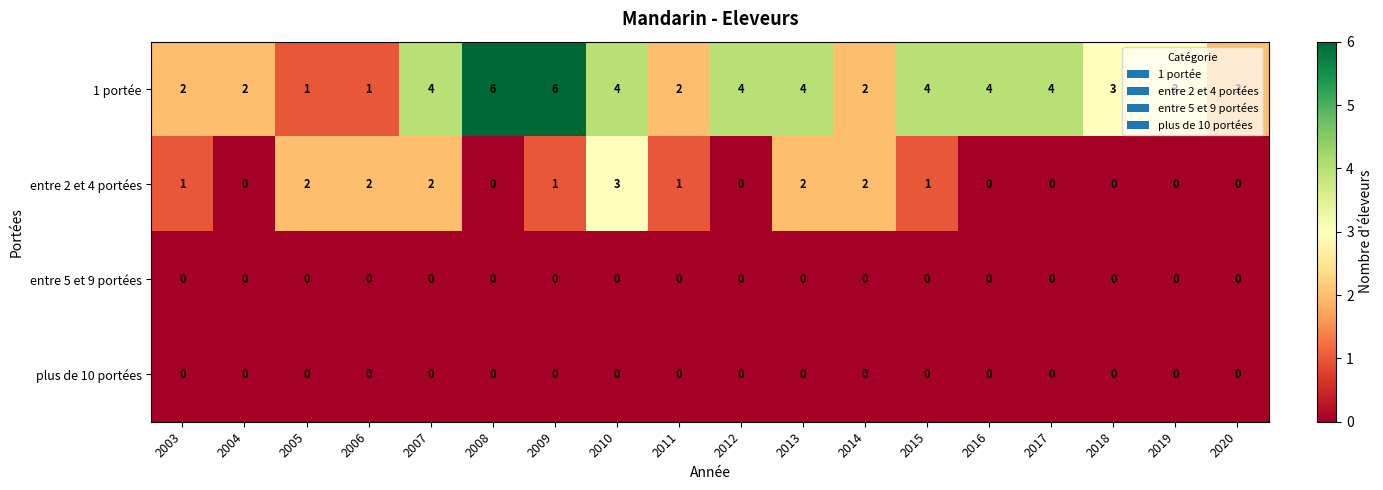

What is the total value across all series at 2017?

4